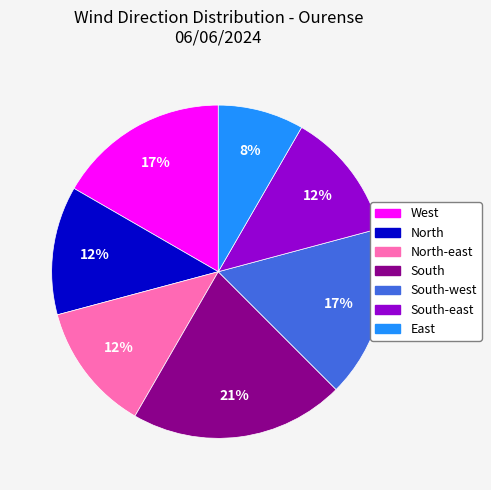

Is there a majority slice in this chart?

No